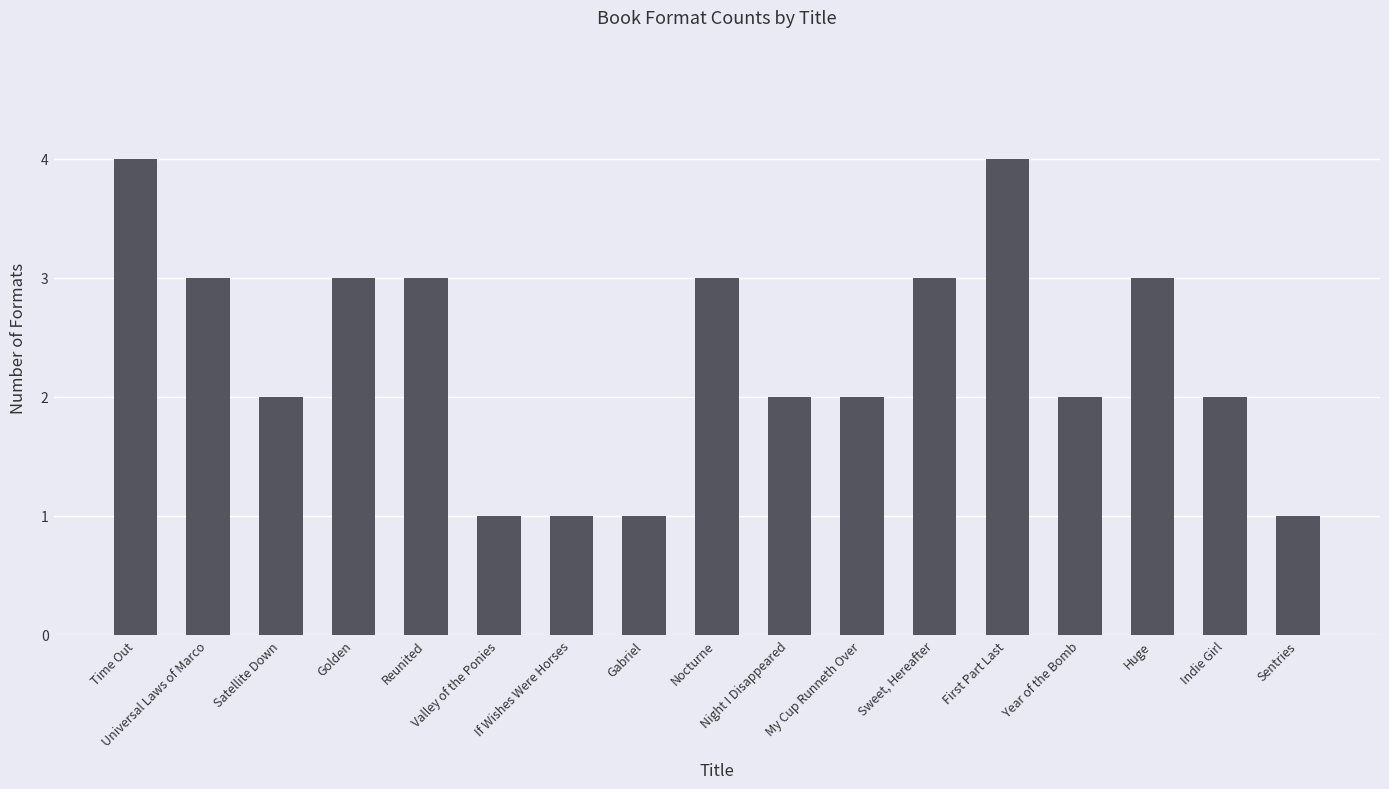

What is the maximum value shown in the chart?

4